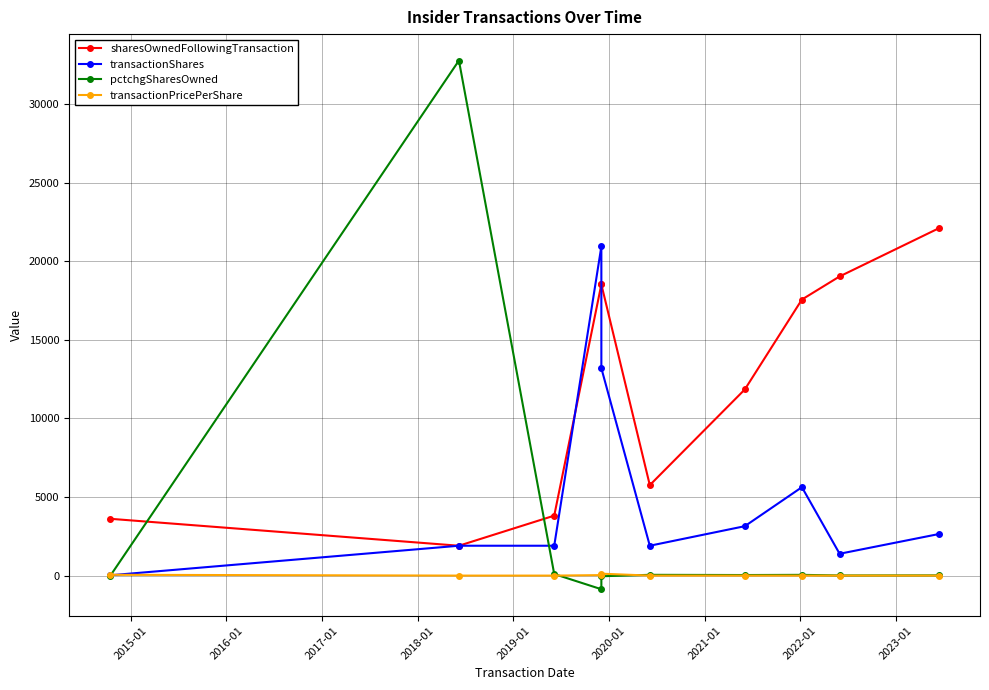

How many lines are shown in the chart?

4